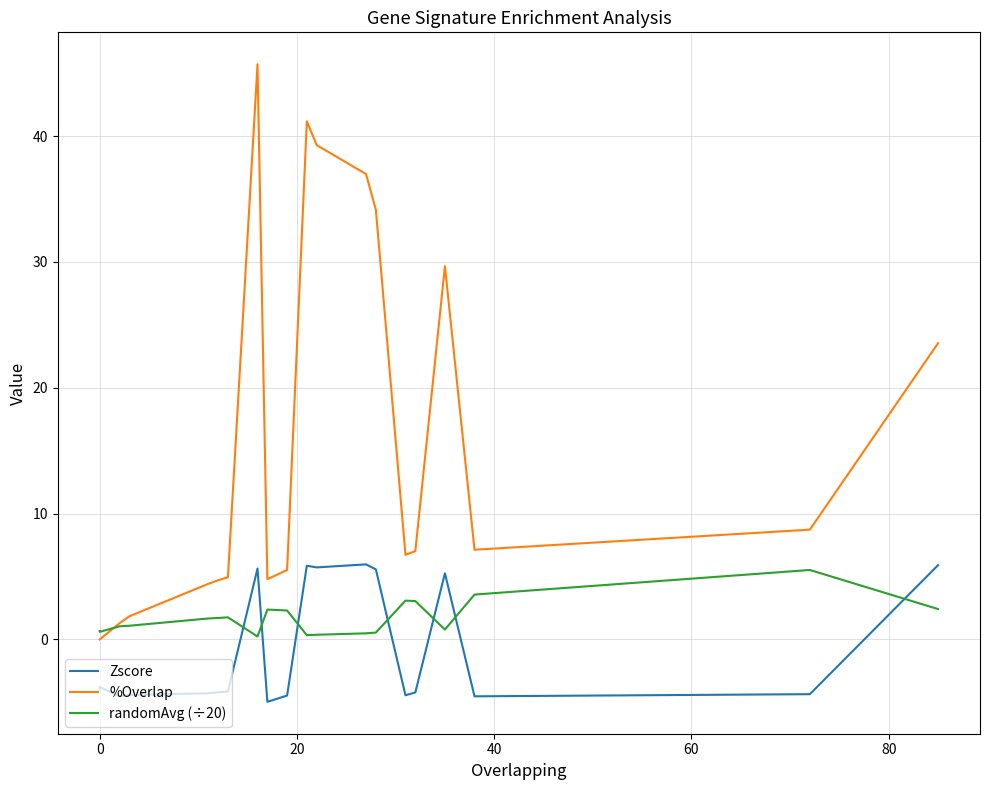

What is the difference between the maximum and second lowest values in the randomAvg (÷20) series?

5.2